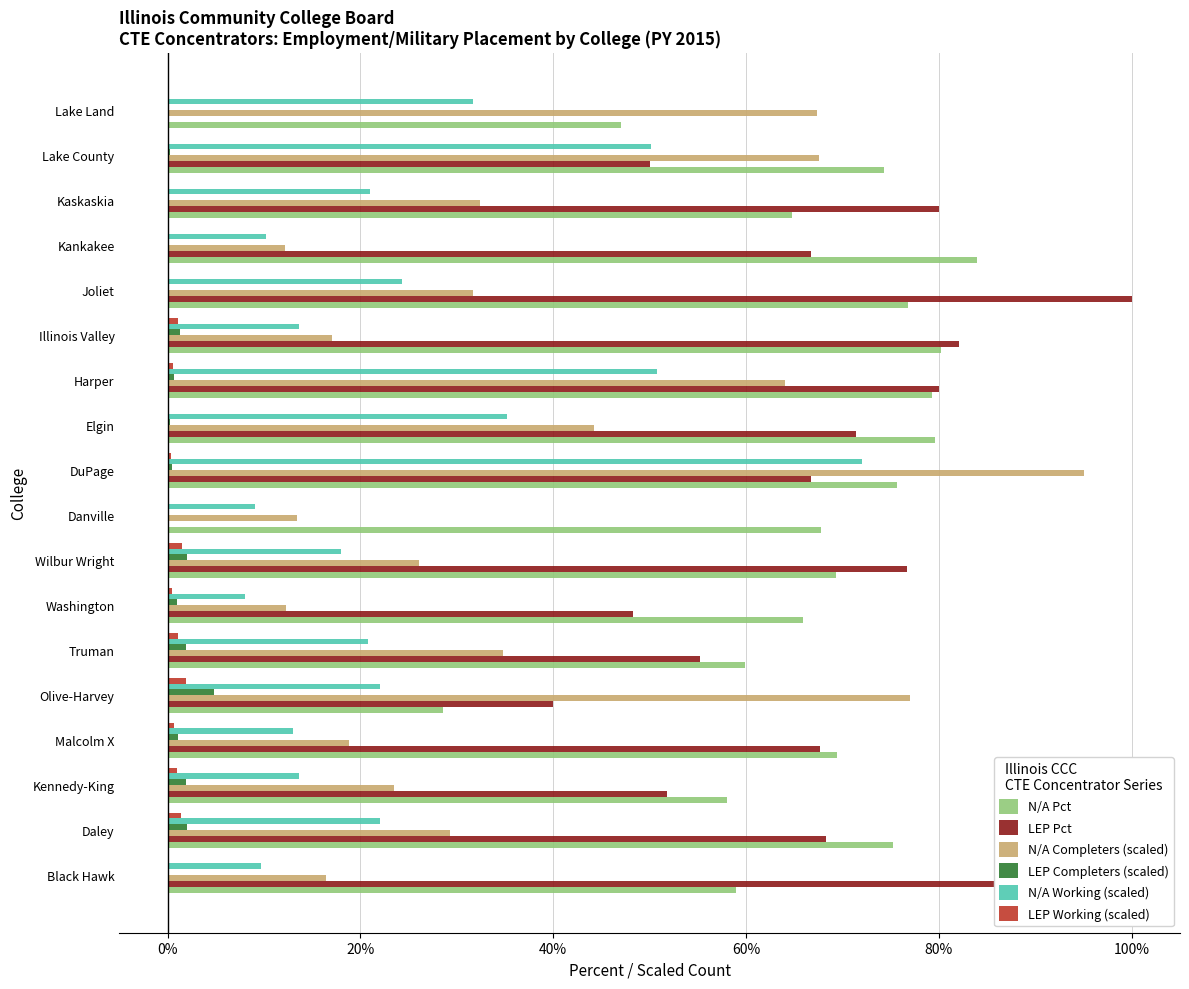

Which series has the largest total across all categories?

N/A Pct